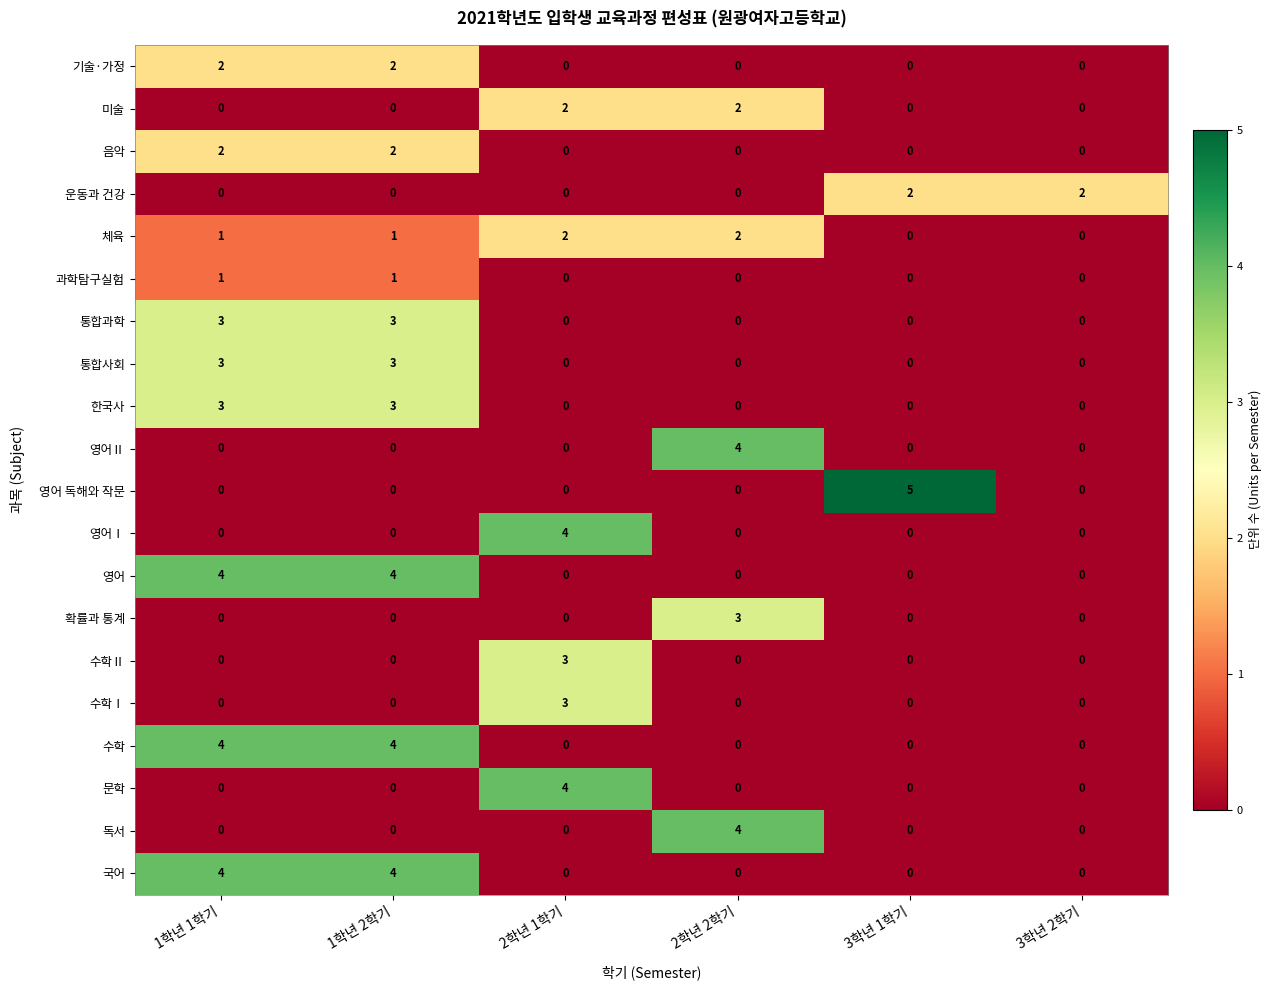

What is the maximum value shown in the chart?

5